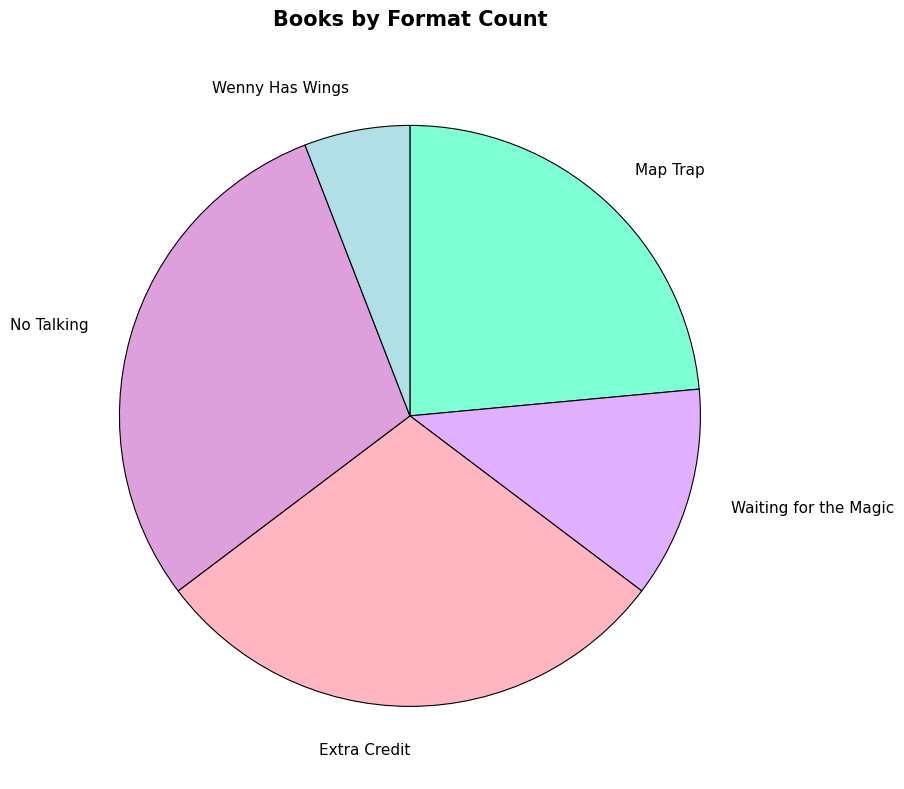

Is there a majority slice in this chart?

No